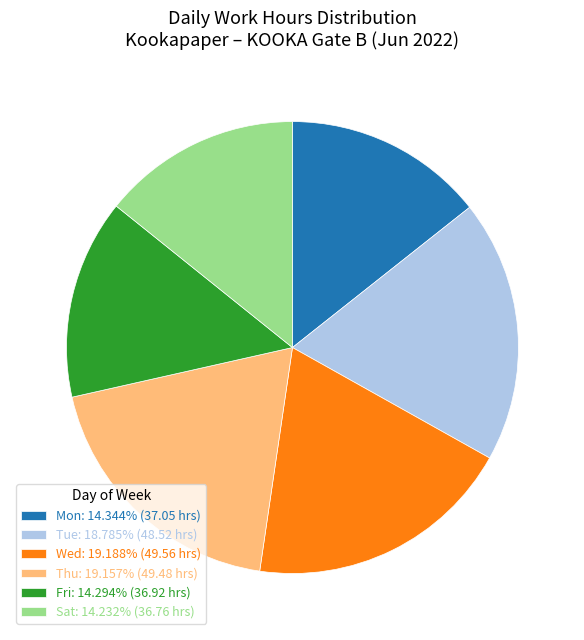

What is the ratio of the value at Thu: 19.157% (49.48 hrs) to the value at Mon: 14.344% (37.05 hrs)?

1.3